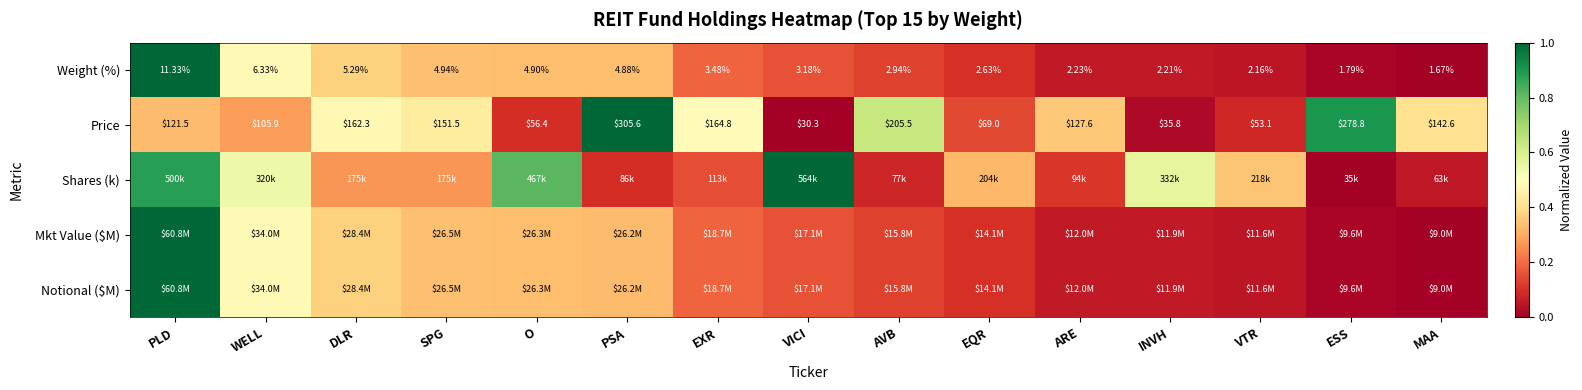

At how many categories does at least one series exceed 0?

15